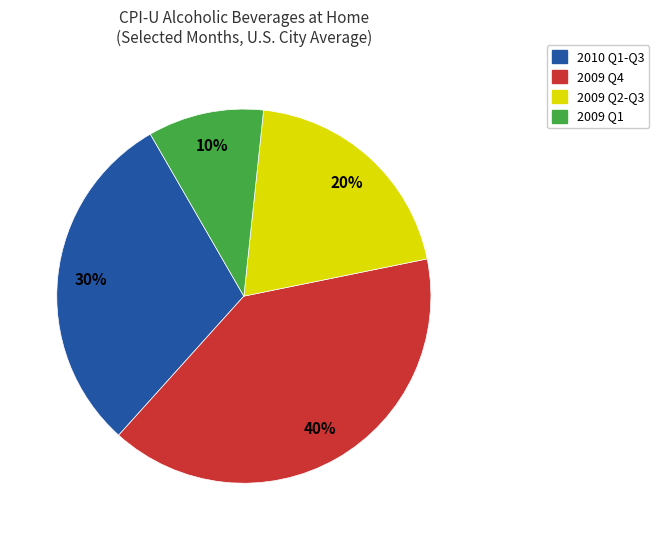

Is there a majority slice in this chart?

No